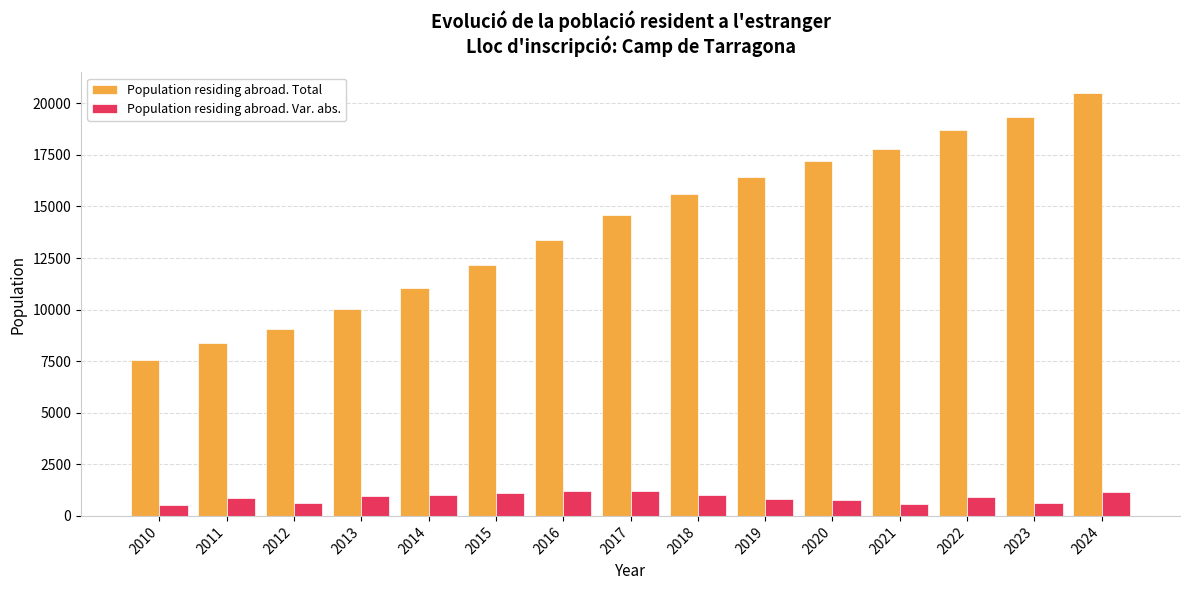

What is the sum of the Population residing abroad. Total values at 2018 and 2015?

27761